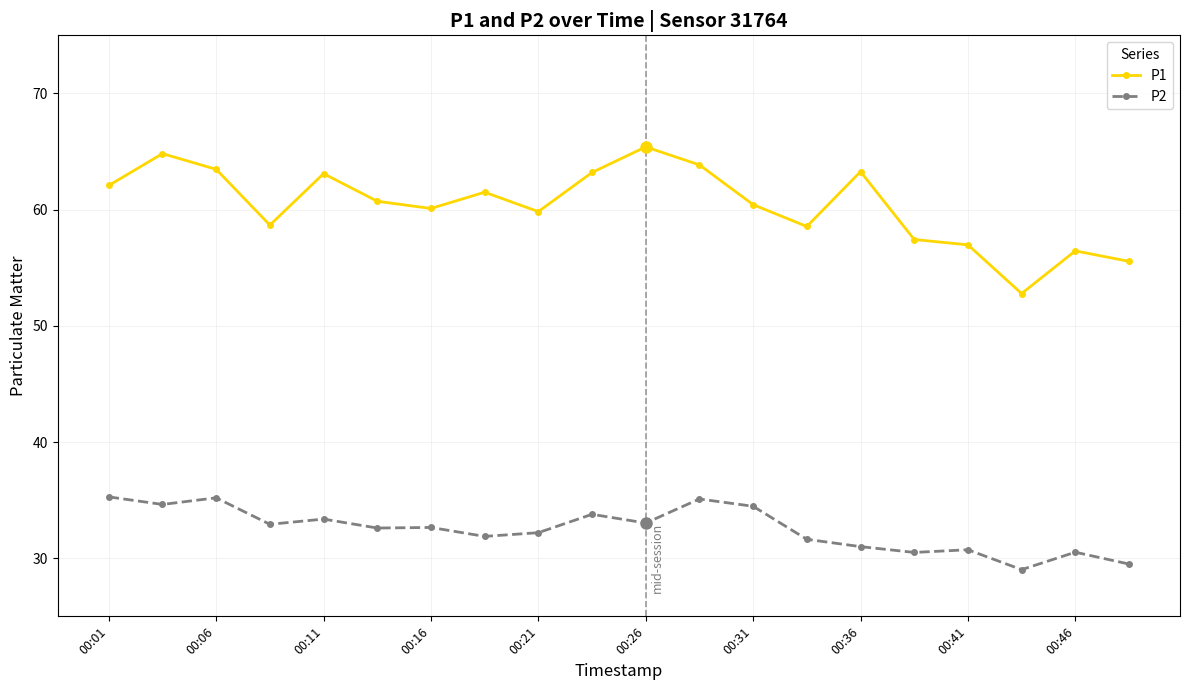

What is the value of the P2 point at the 12th from the left?

35.1